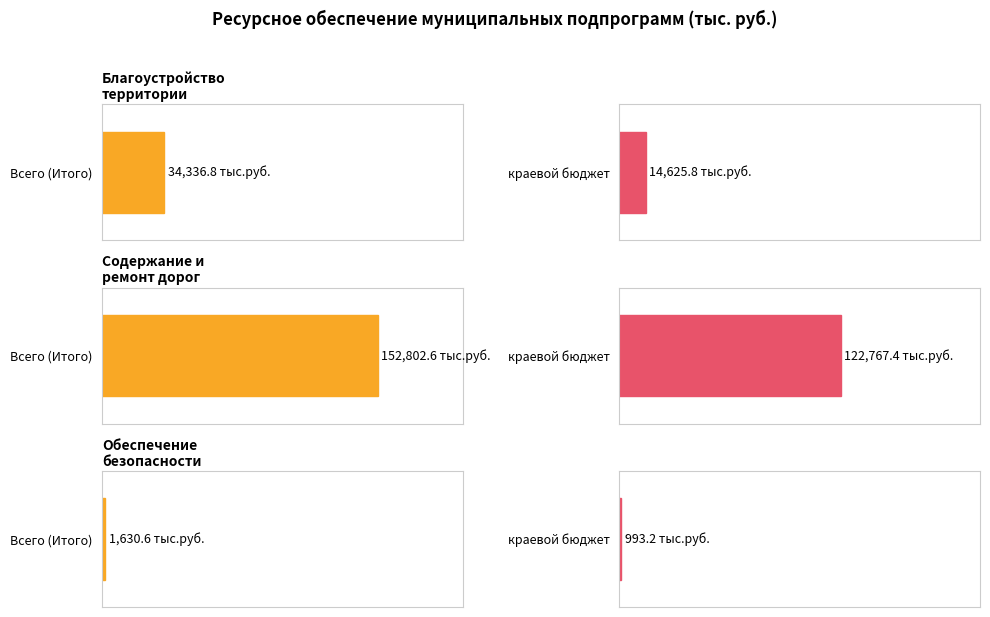

Between Благоустройство
территории and Обеспечение
безопасности, which series saw the biggest shift?

Всего